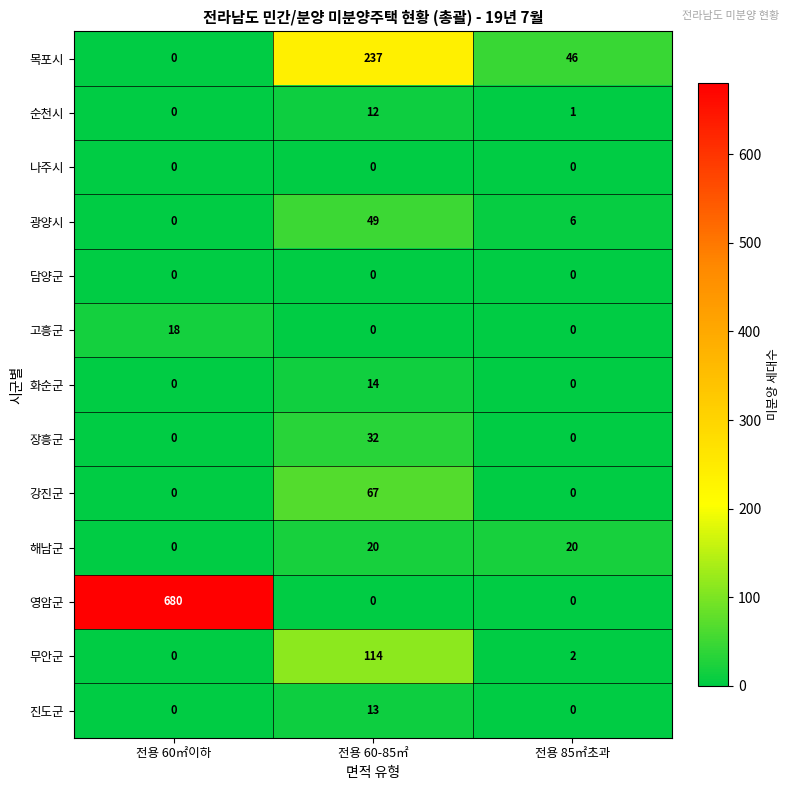

At which category is the sum across all series the highest?

전용 60㎡이하